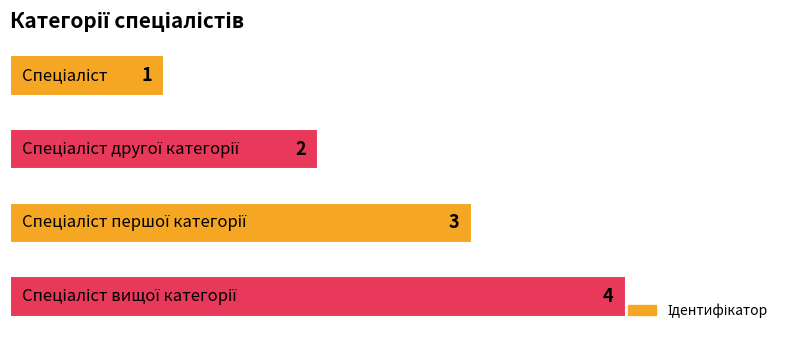

What is the value of the 2nd bar from the top?

2